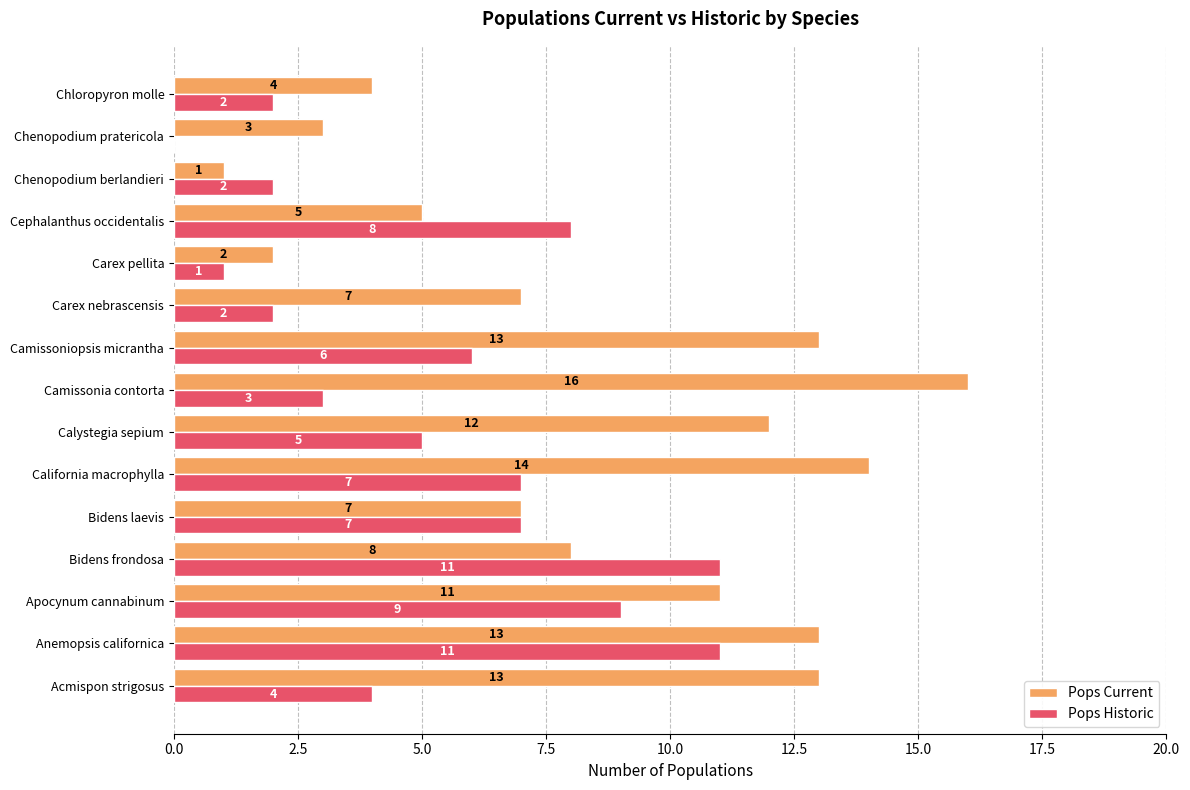

How many distinct data groups are displayed?

2